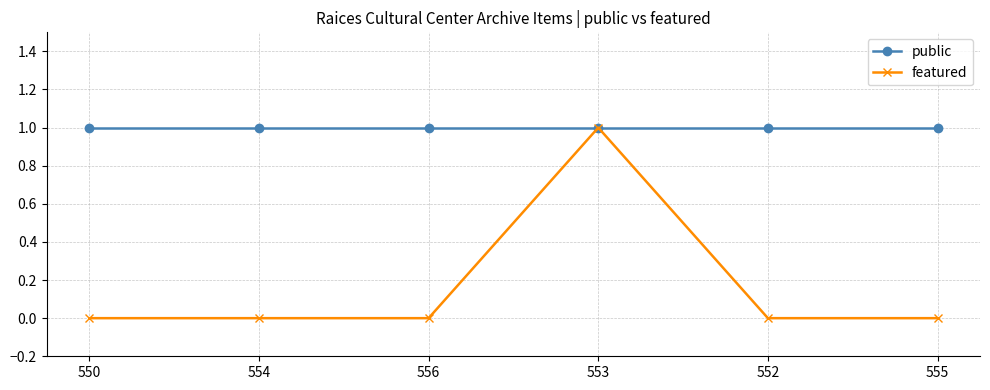

The featured series shows 1 at 556. True or false?

False